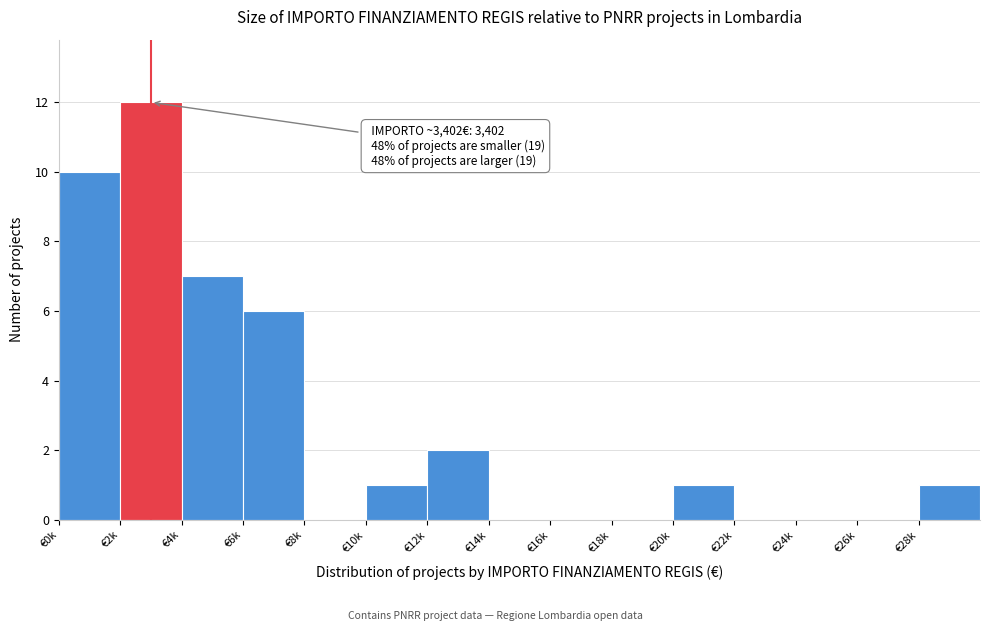

Reading left to right, what are all the values shown in this chart?

€0k=10	€2k=12	€4k=7	€6k=6	€8k=0	€10k=1	€12k=2	€14k=0	€16k=0	€18k=0	€20k=1	€22k=0	€24k=0	€26k=0	€28k=1